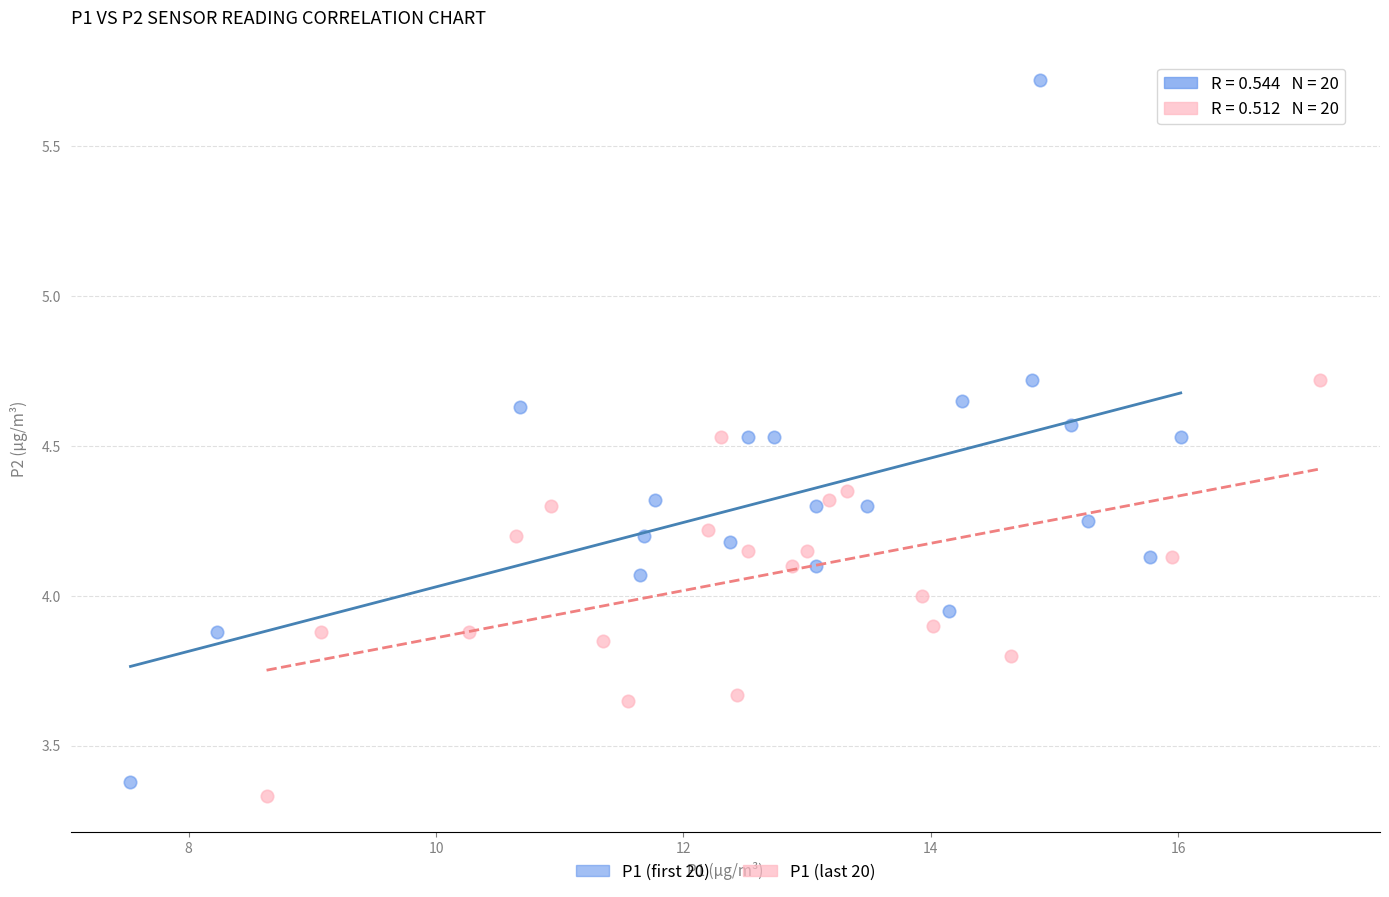

Which series reaches the maximum Y coordinate?

P1 (first 20)